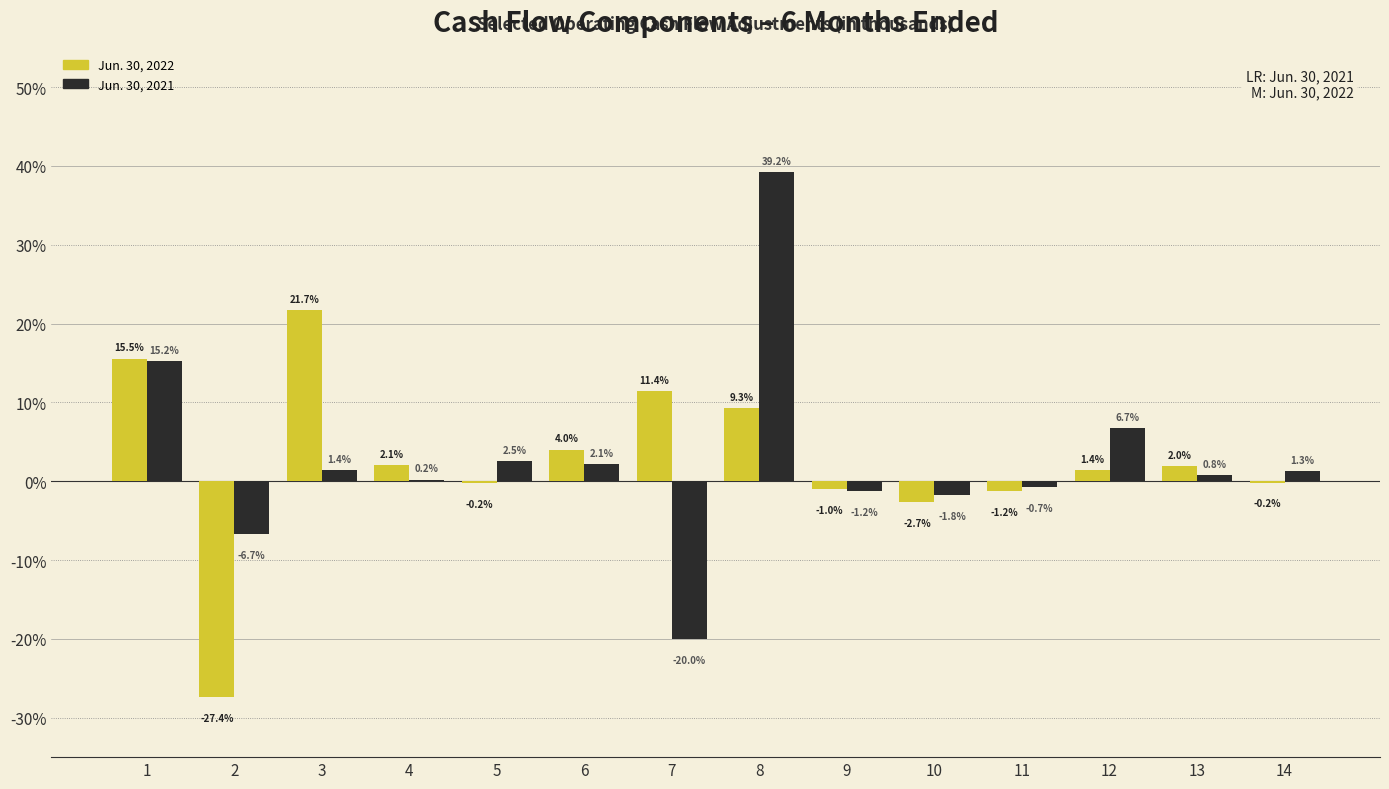

Reading left to right, extract all data points from this chart.

Jun. 30, 2022: 1=15.5	2=-27.4	3=21.7	4=2.1	5=-0.2	6=4.0	7=11.4	8=9.3	9=-1.0	10=-2.7	11=-1.2	12=1.4	13=2.0	14=-0.2
Jun. 30, 2021: 1=15.2	2=-6.7	3=1.4	4=0.2	5=2.5	6=2.1	7=-20.0	8=39.2	9=-1.2	10=-1.8	11=-0.7	12=6.7	13=0.8	14=1.3